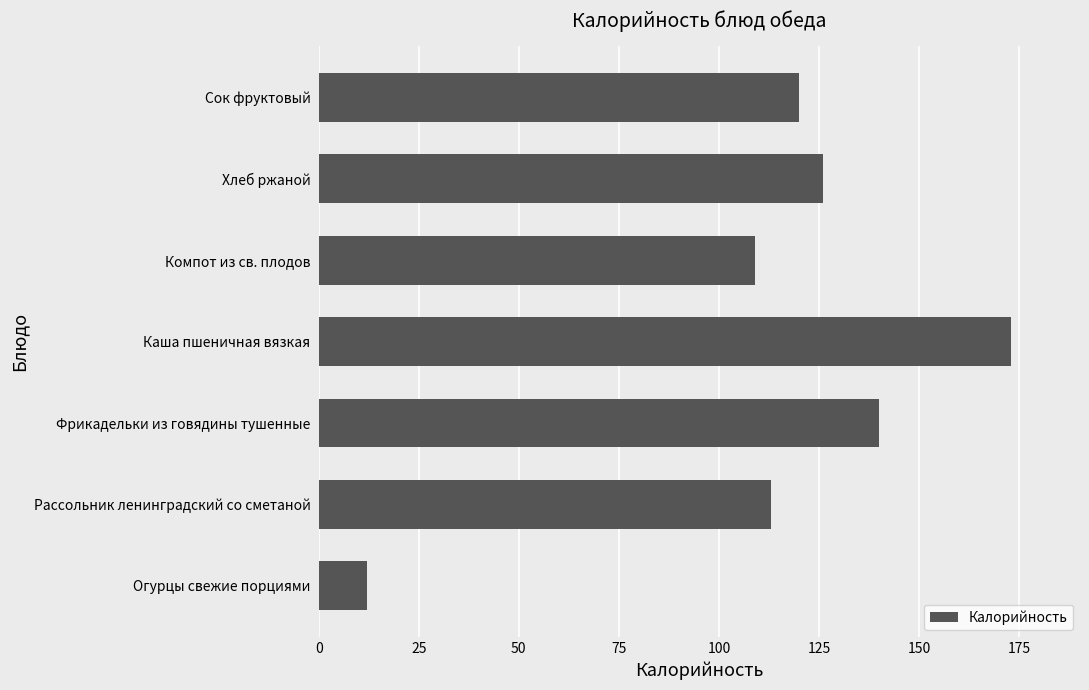

What is the smallest value displayed?

12.0